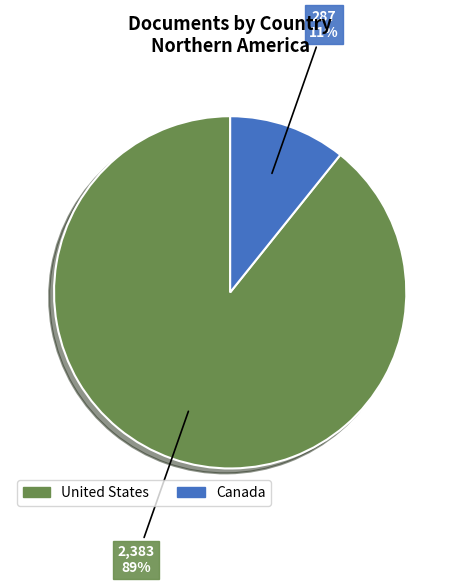

Combined, do United States and Canada account for over 50%?

Yes